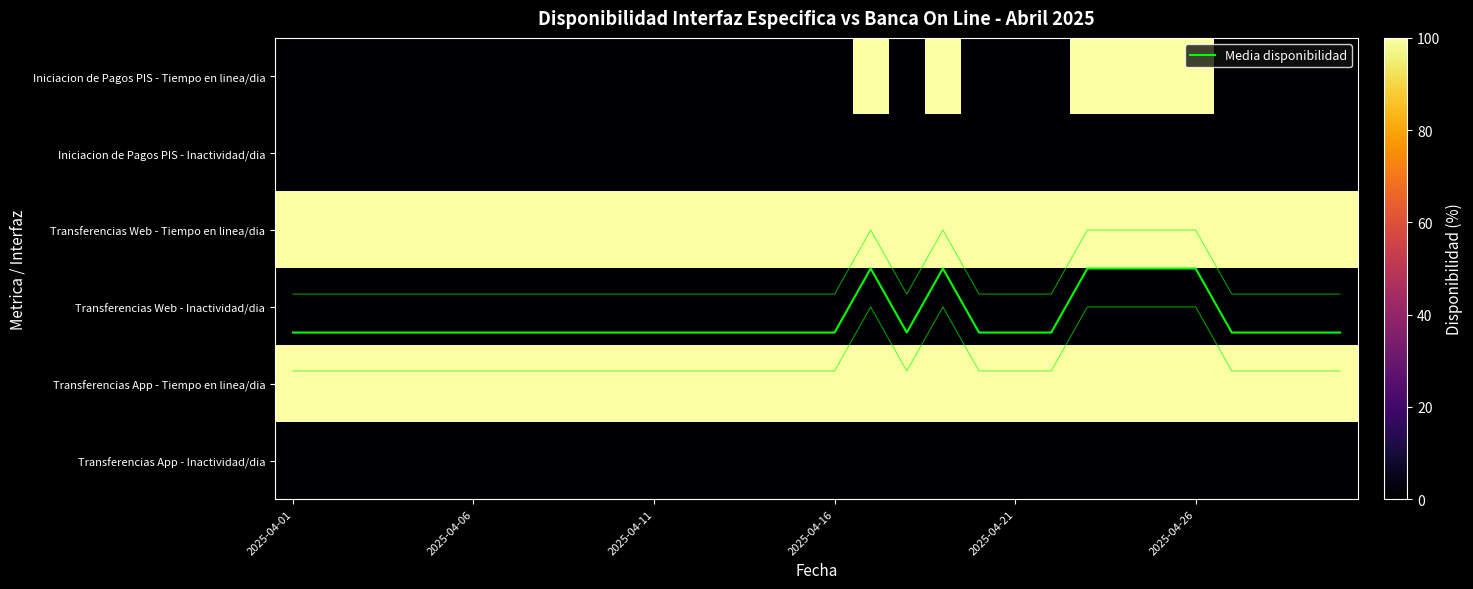

What is the difference between the highest and lowest values at 6?

100.0